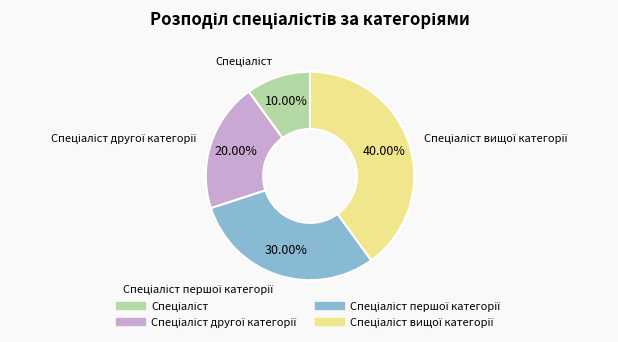

Does any single category account for the majority?

No